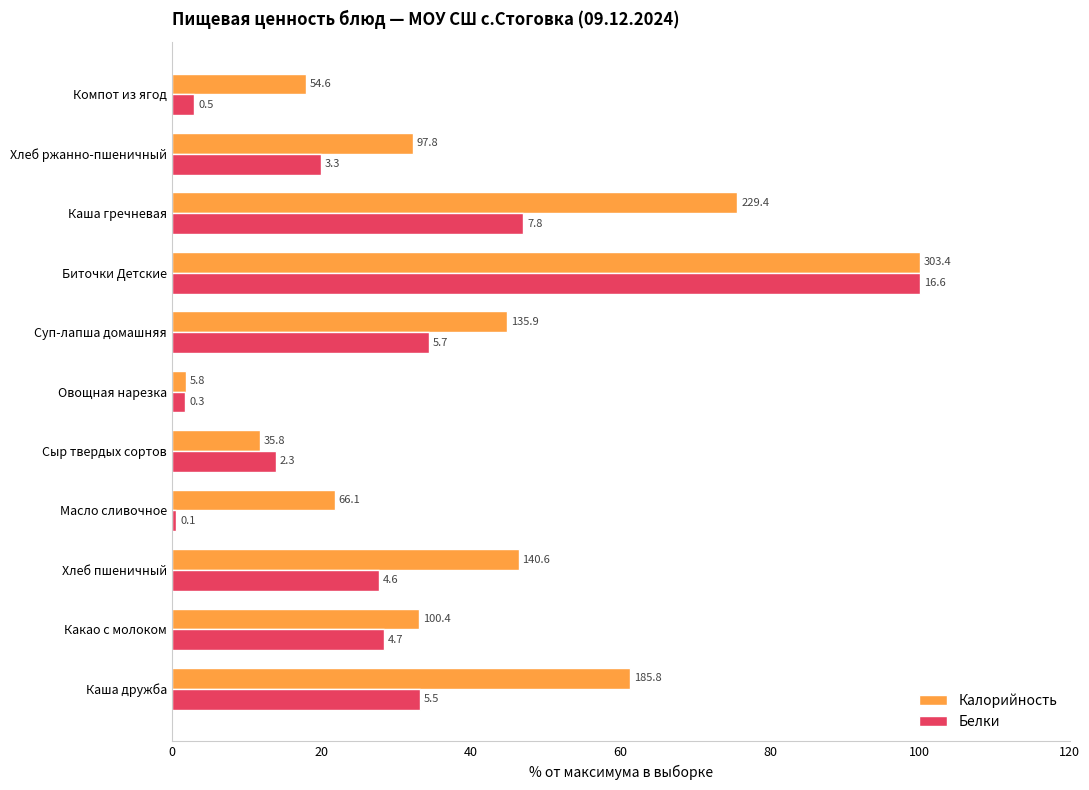

How many values in the Белки series are below 27?

5